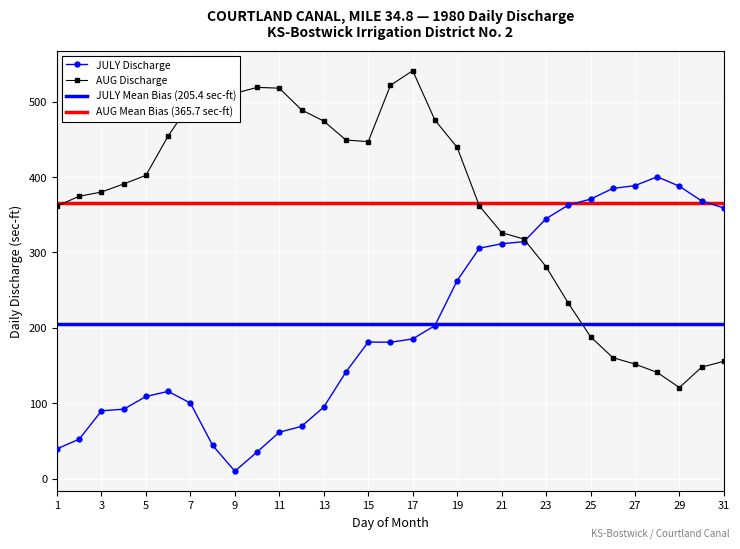

The JULY Discharge series shows 370.7 at 25. True or false?

True